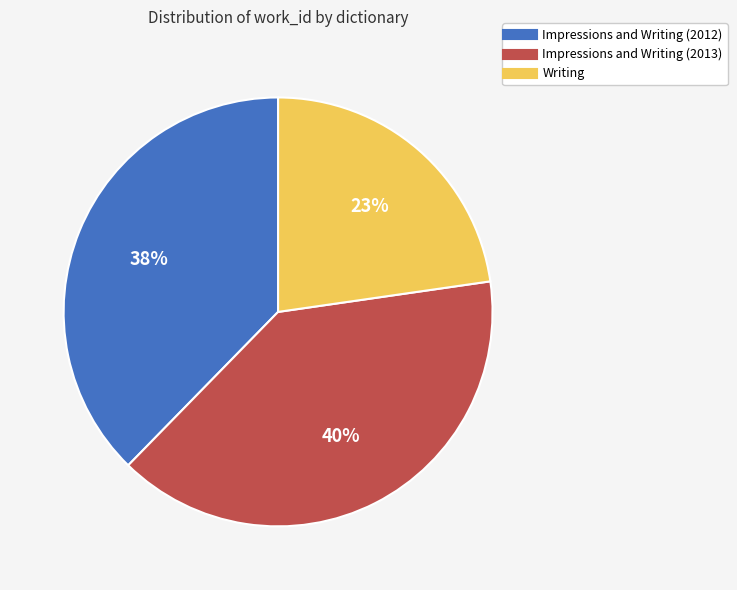

How many segments does this pie chart have?

3